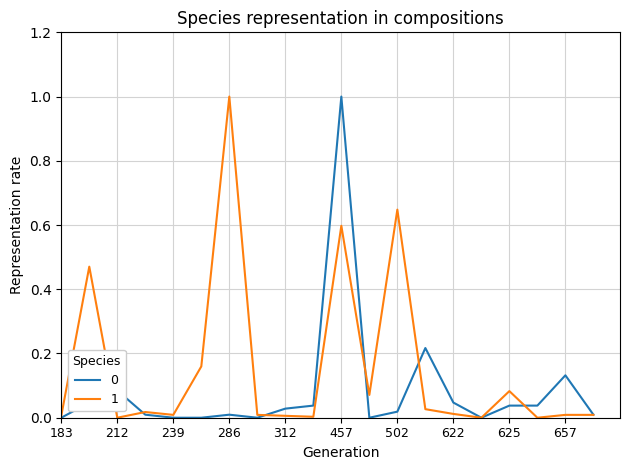

What is the highest value of the 0 series?

1.0